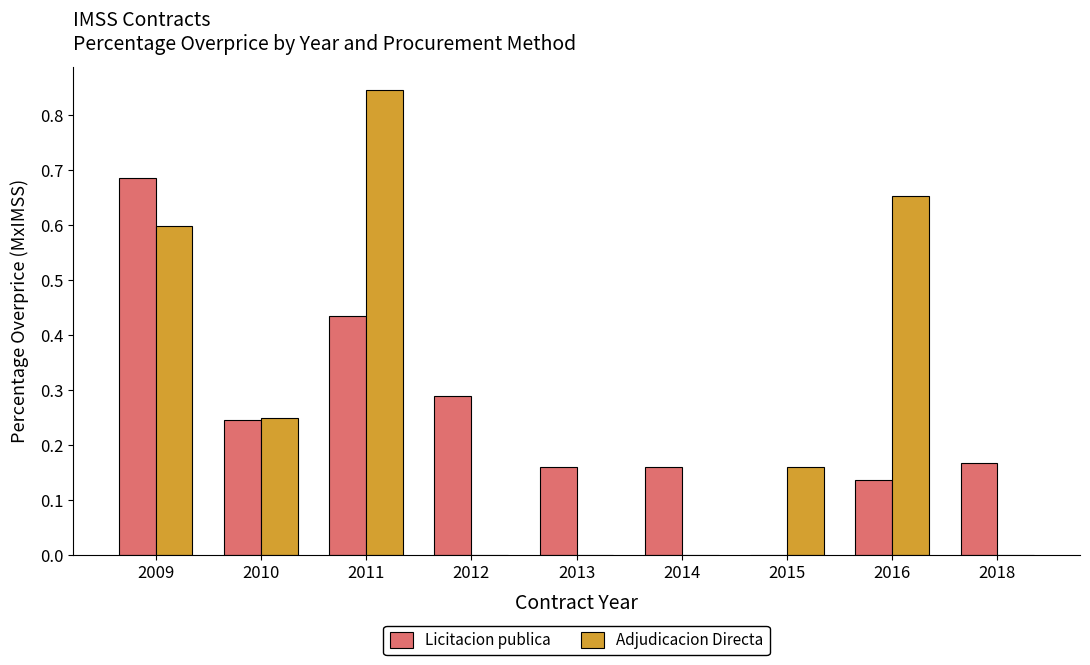

What is the sum of all Adjudicacion Directa values?

2.5